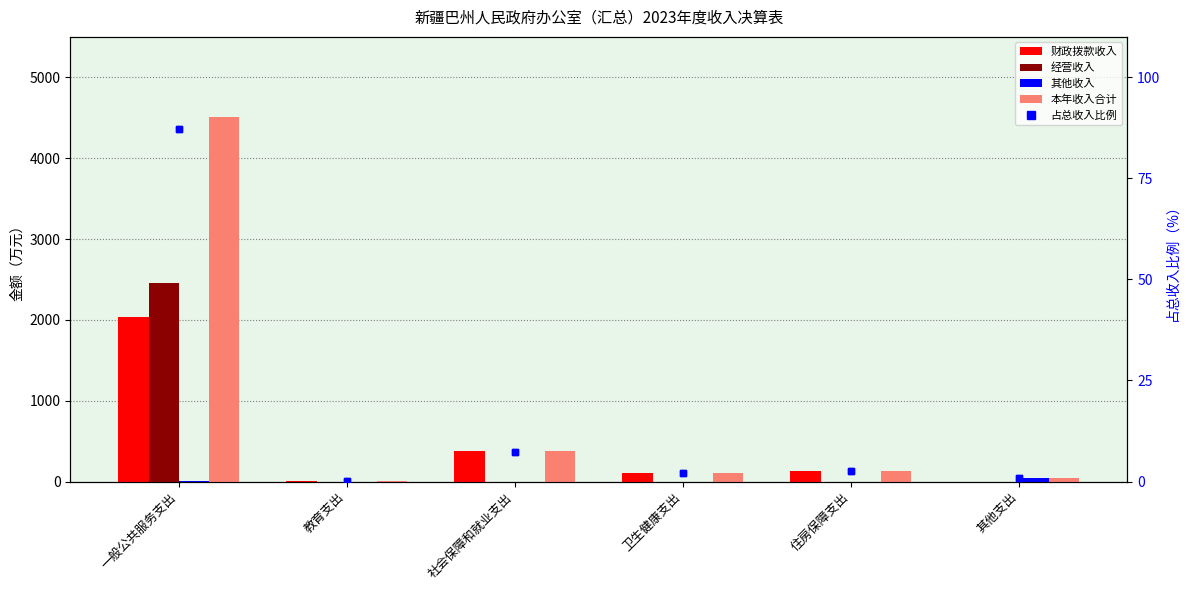

Which series has the largest total across all categories?

本年收入合计